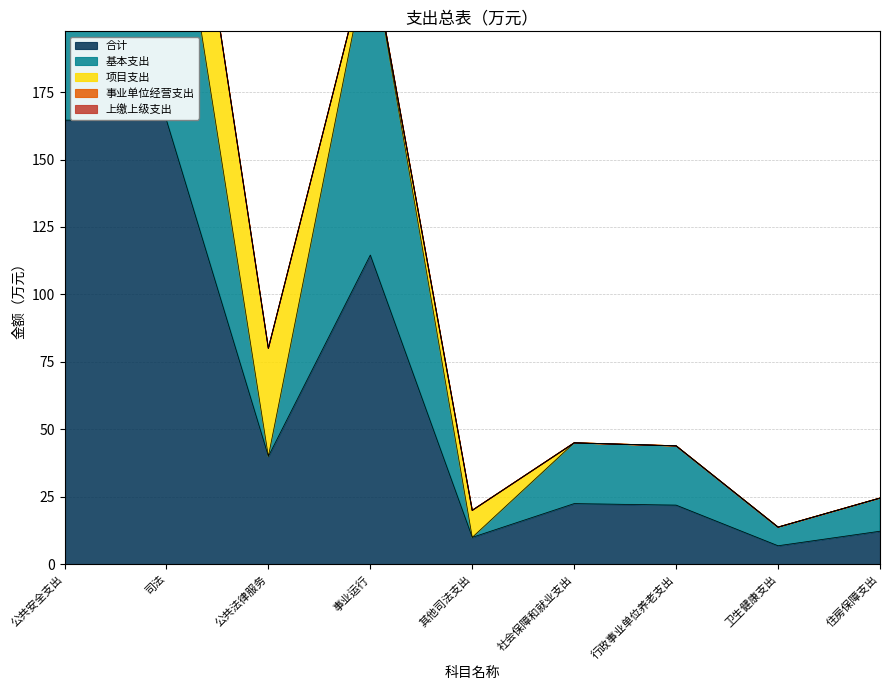

What is the sum of all 基本支出 values?

407.3